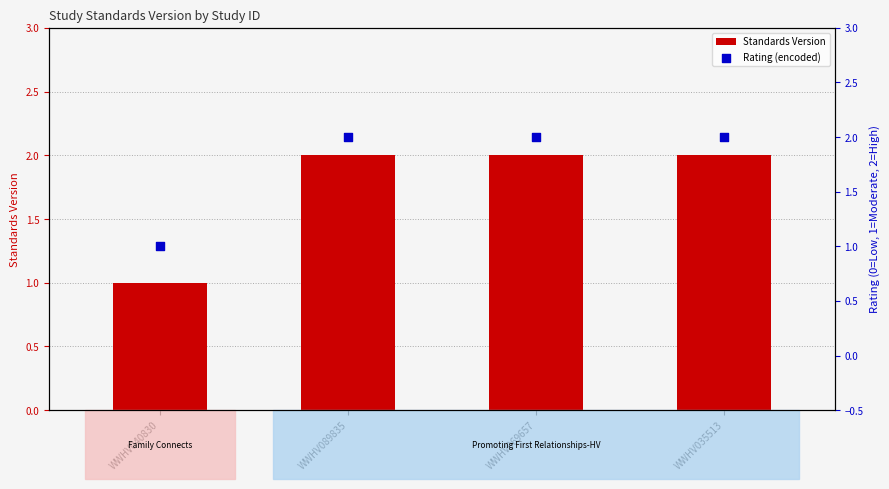

Which series contains the highest Y value?

Standards Version